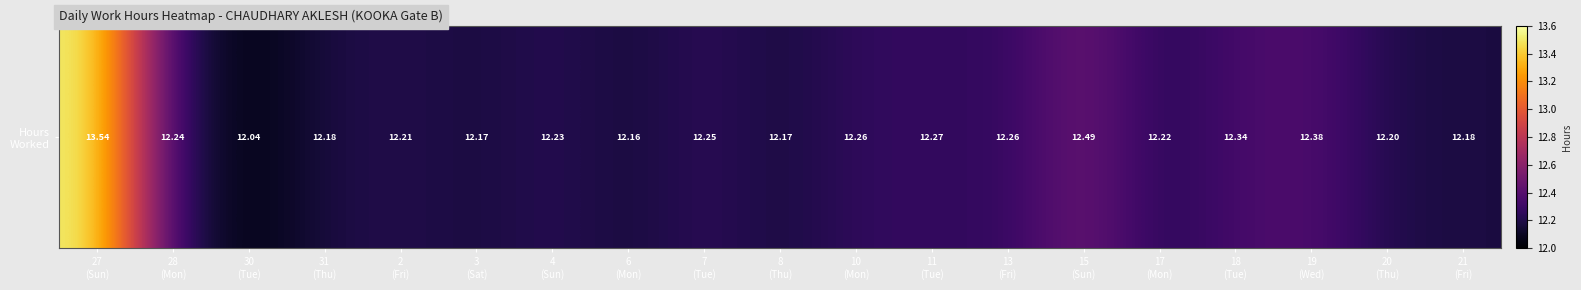

Rank the categories by value from lowest to highest.

30
(Tue), 6
(Mon), 3
(Sat), 8
(Thu), 31
(Thu), 21
(Fri), 20
(Thu), 2
(Fri), 17
(Mon), 4
(Sun), 28
(Mon), 7
(Tue), 10
(Mon), 13
(Fri), 11
(Tue), 18
(Tue), 19
(Wed), 15
(Sun), 27
(Sun)